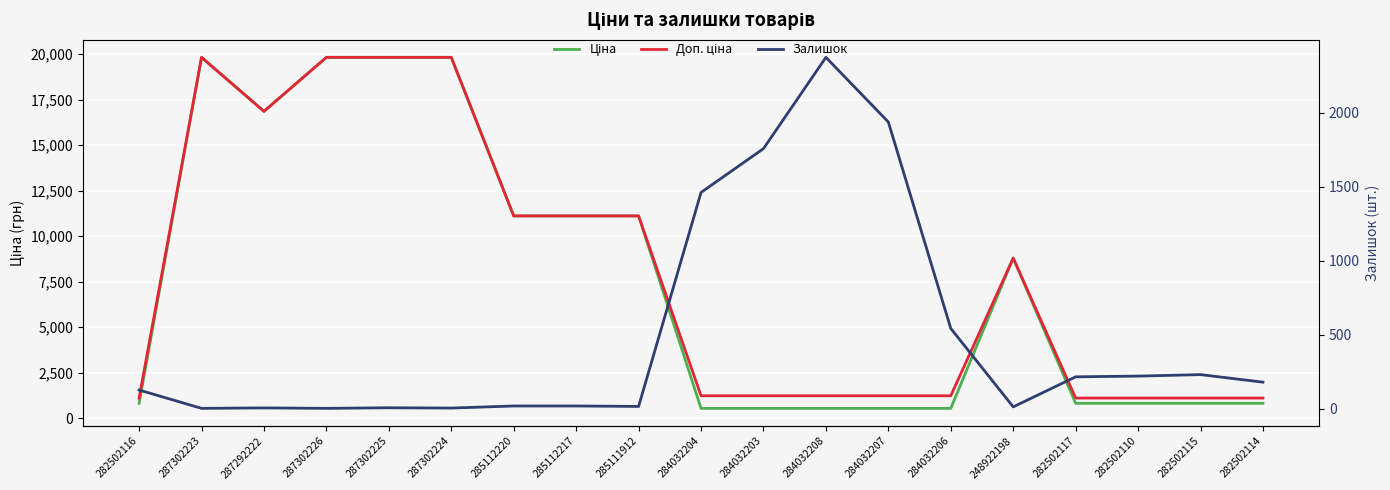

Where does the Доп. ціна series first go above 1227?

287302223